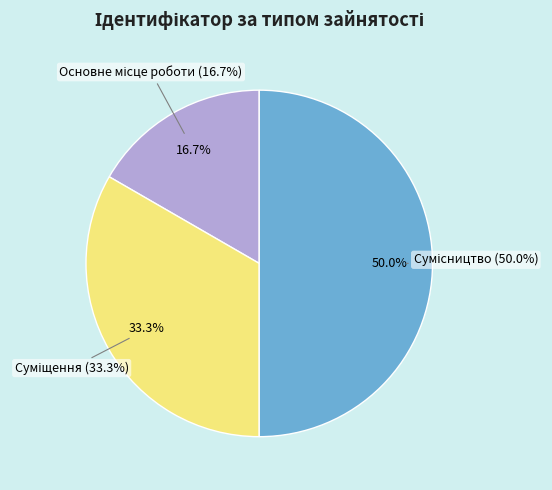

Which category has the smallest portion of the pie?

Основне місце роботи